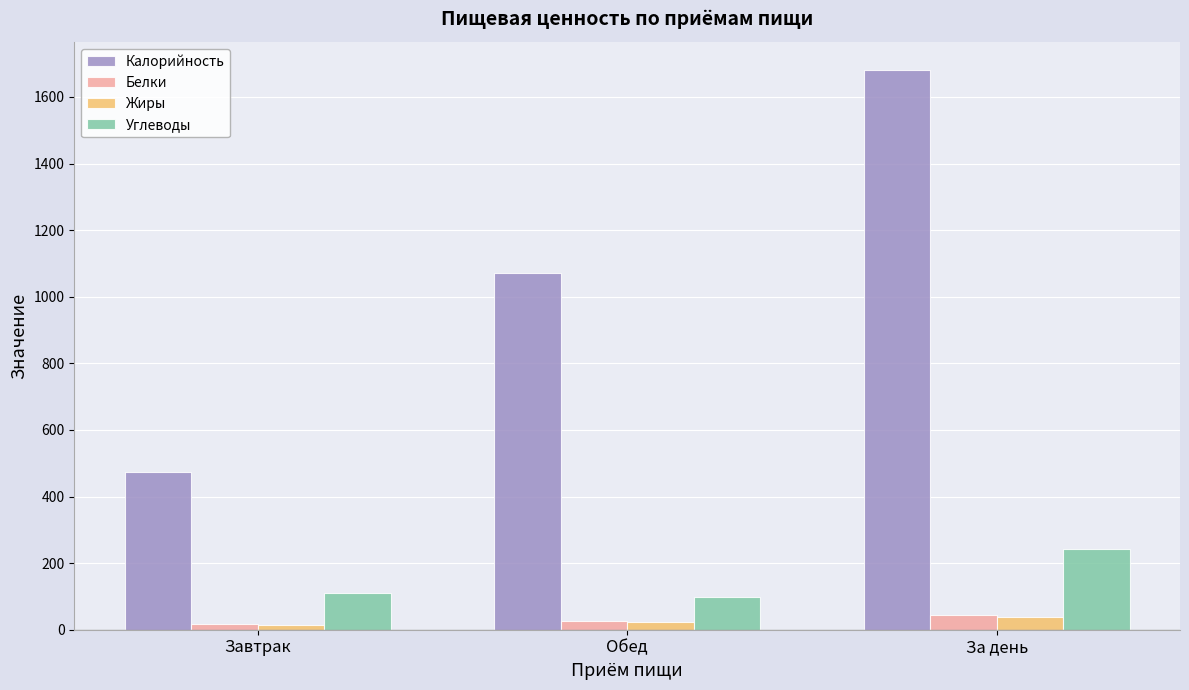

What is the label of the 3rd bar from the right?

Завтрак